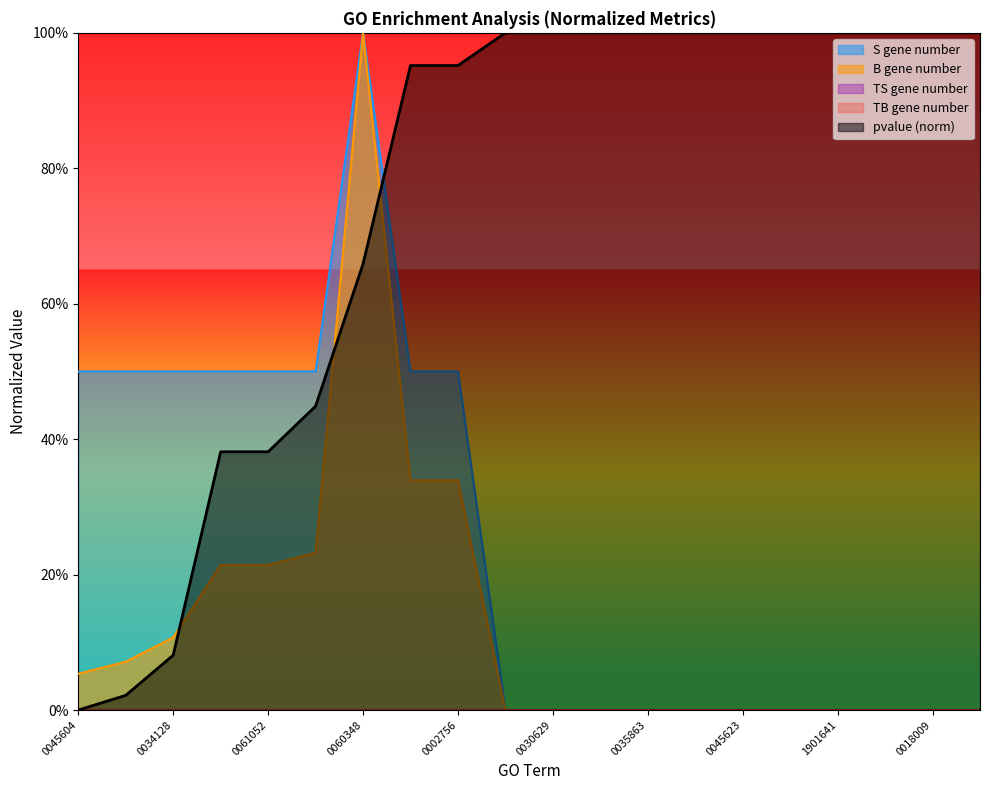

What is the average value of the S gene number series?

0.2